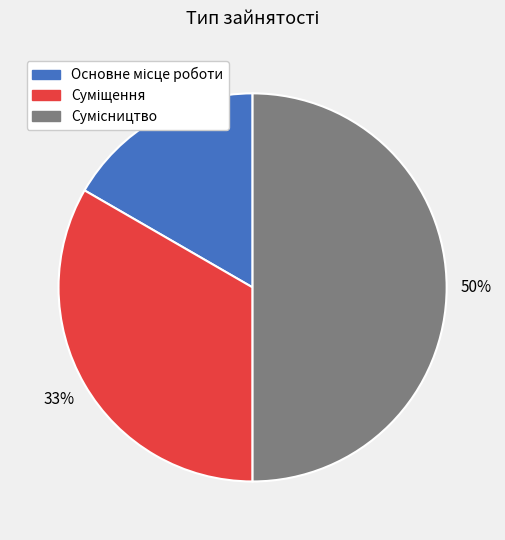

To the nearest percent, what is the average slice percentage?

33%